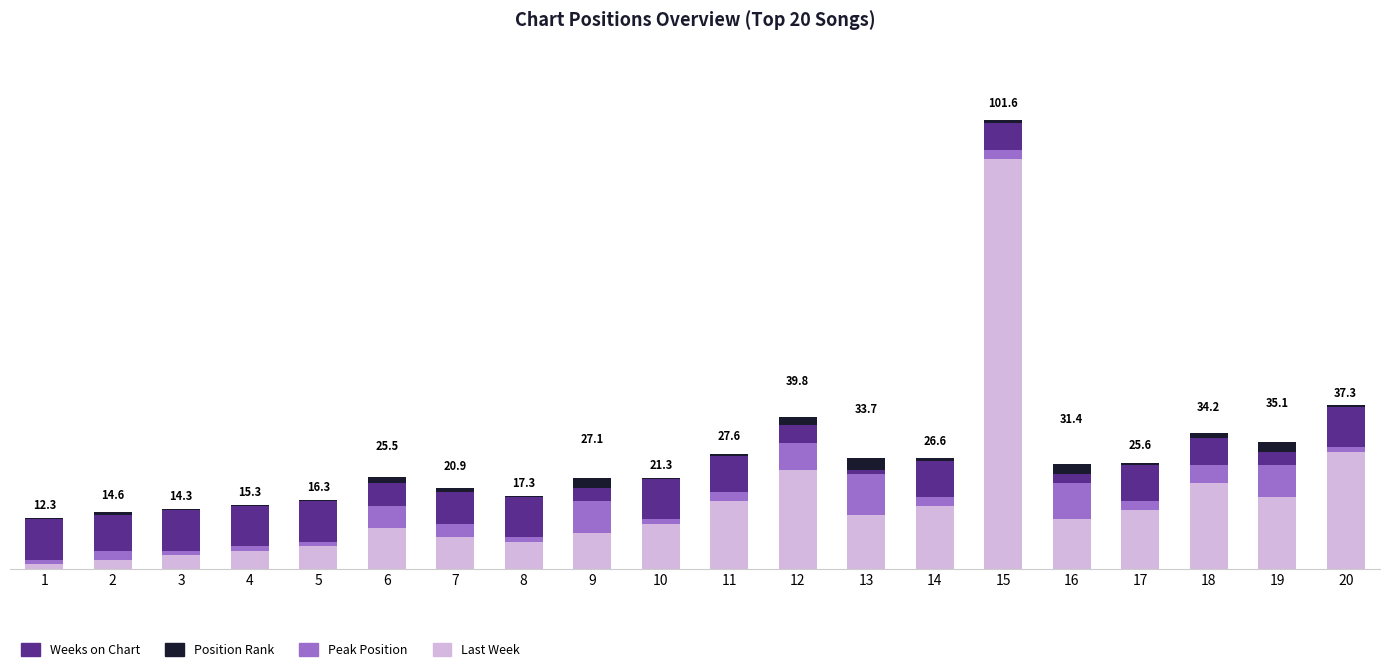

Rank the series by their average value, from highest to lowest.

Last Week, Weeks on Chart, Peak Position, Position Rank